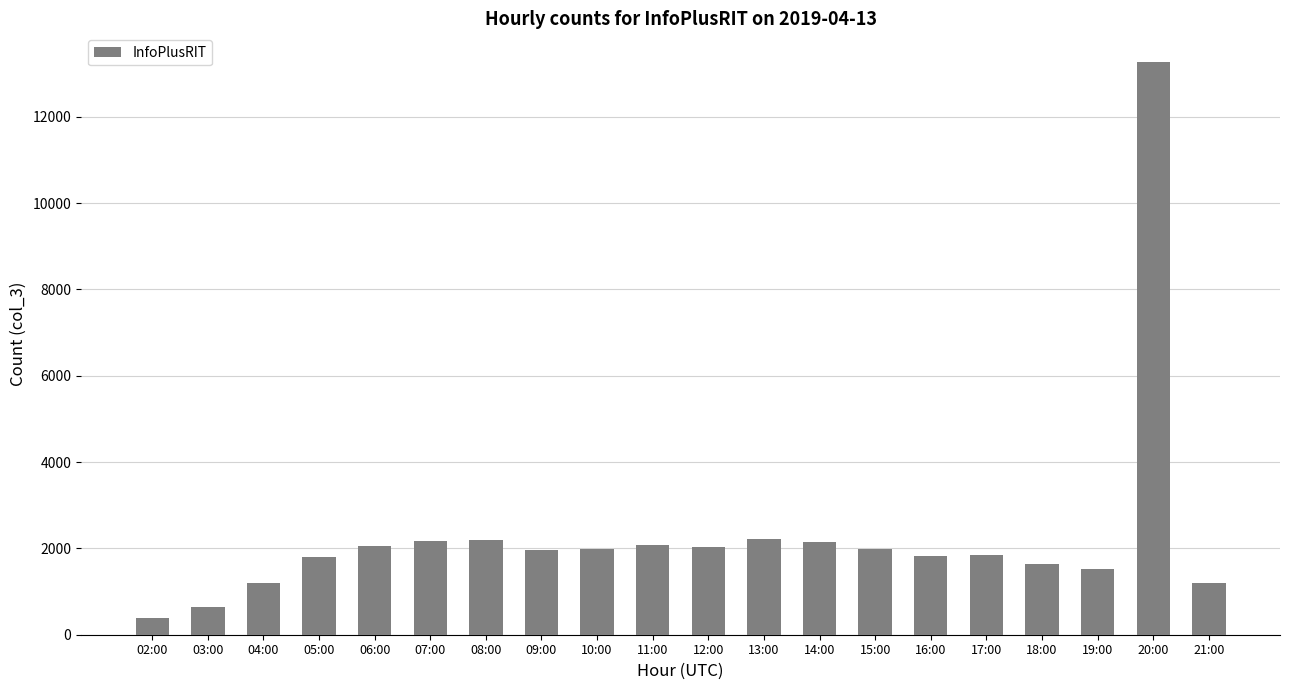

The value at 18:00 is 2156. True or false?

False